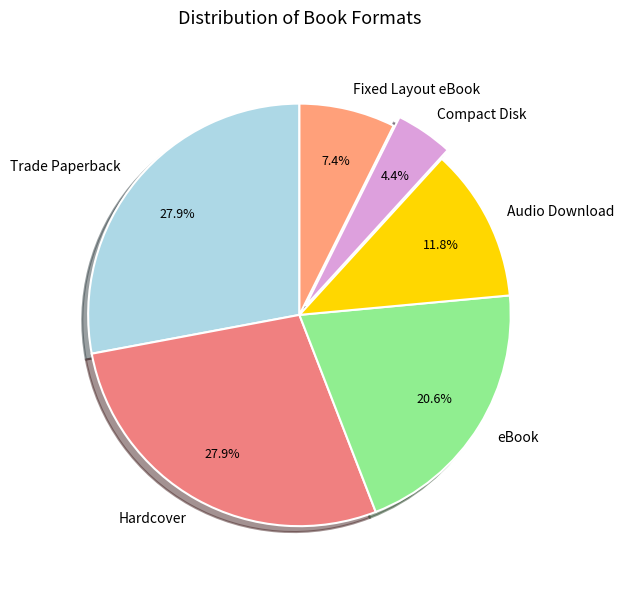

To the nearest percent, what is the difference between the largest and smallest slice percentages?

24%